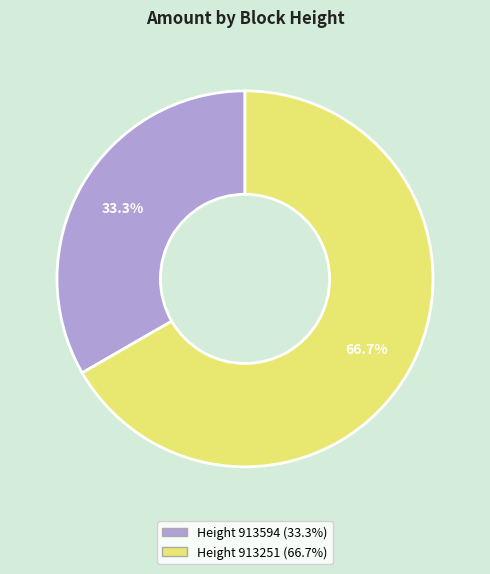

Is there any slice that represents more than half of the pie?

Yes